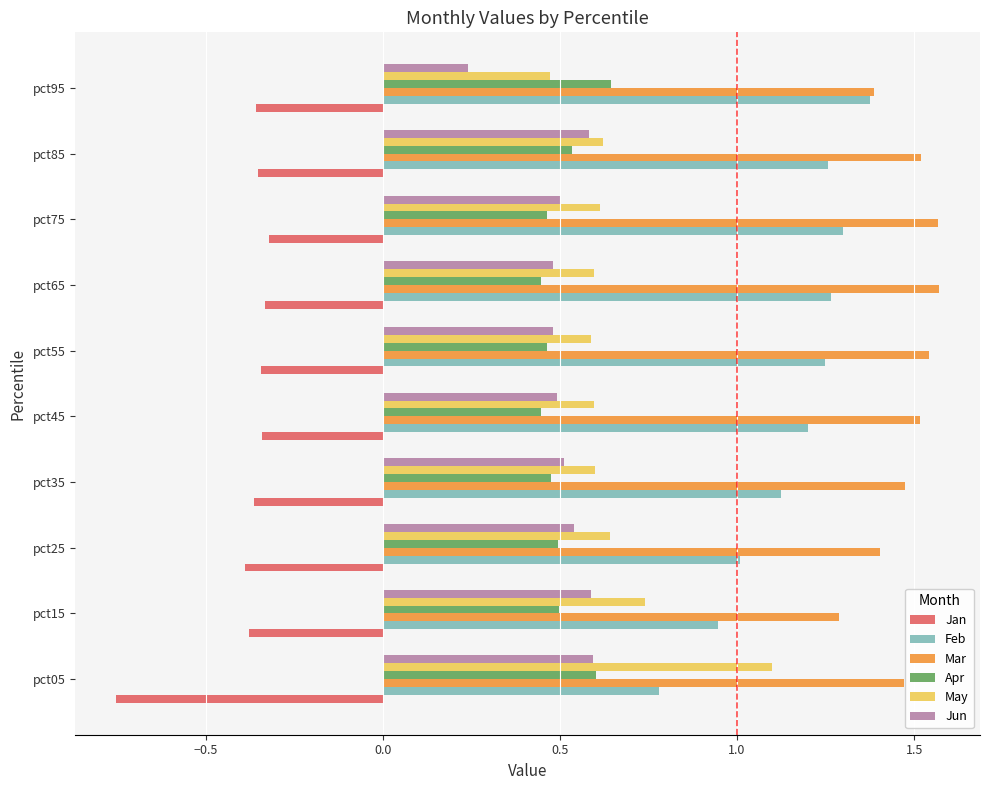

What is the total value across all series at pct25?

3.7